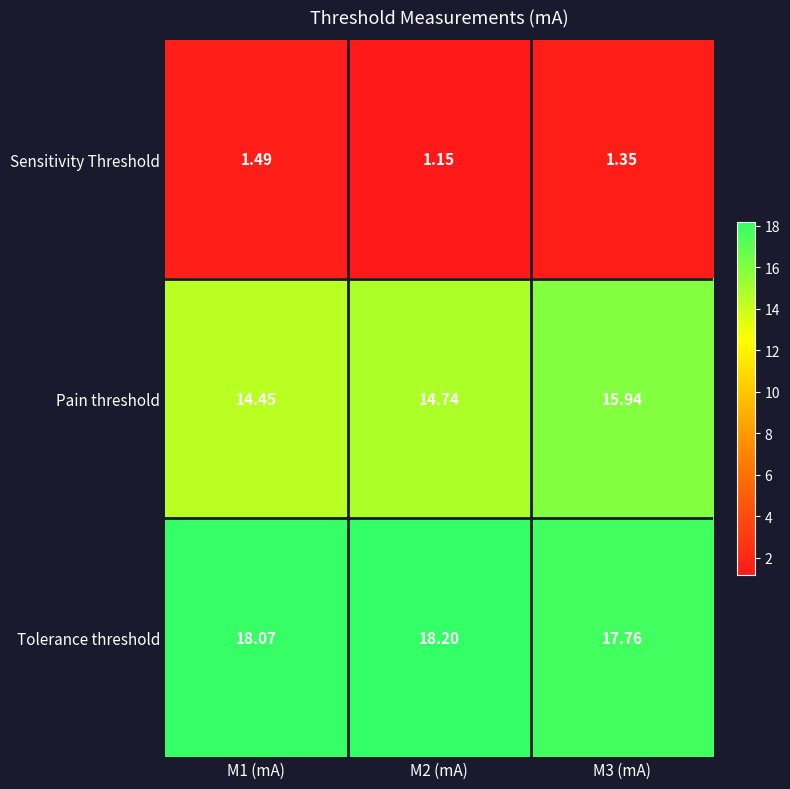

At M3 (mA), list the series in order from smallest to largest.

Sensitivity Threshold, Pain threshold, Tolerance threshold